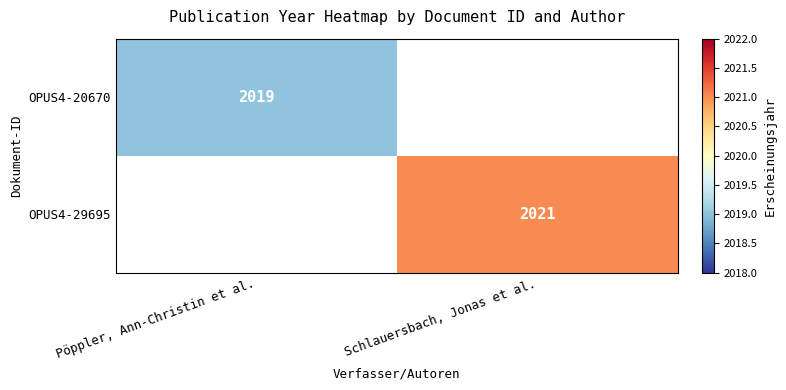

At how many categories does at least one series exceed 2020?

1